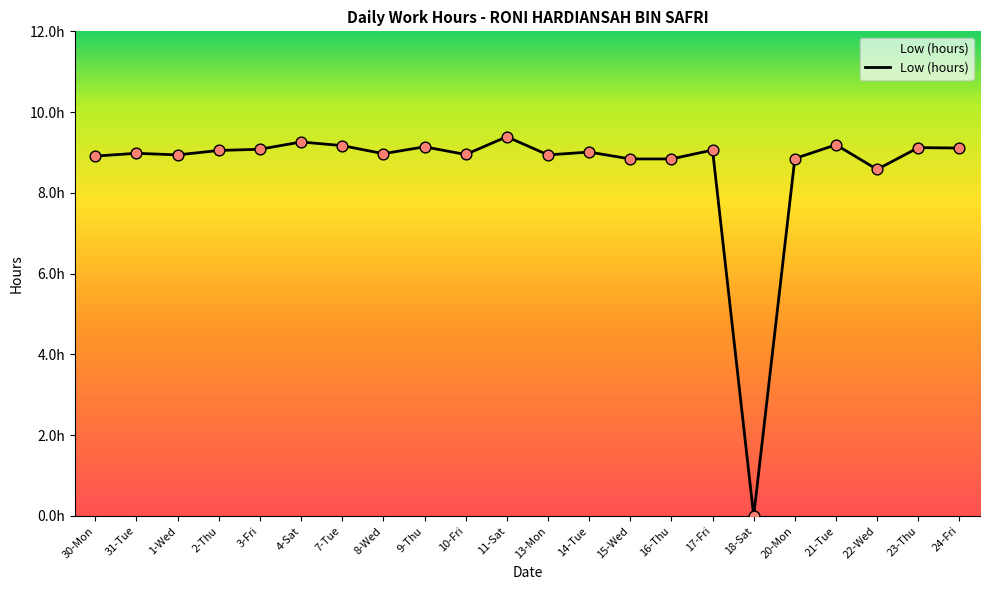

What is the change in value from 11-Sat to 24-Fri?

-0.3